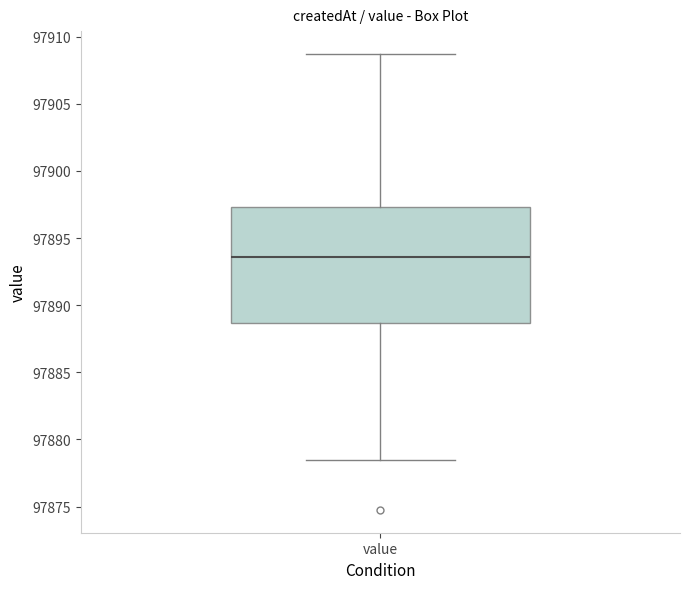

Where is the lower edge of the box for value on the y-axis? The values are not printed on the chart, so give them approximately, as read against the axis.

97888.5